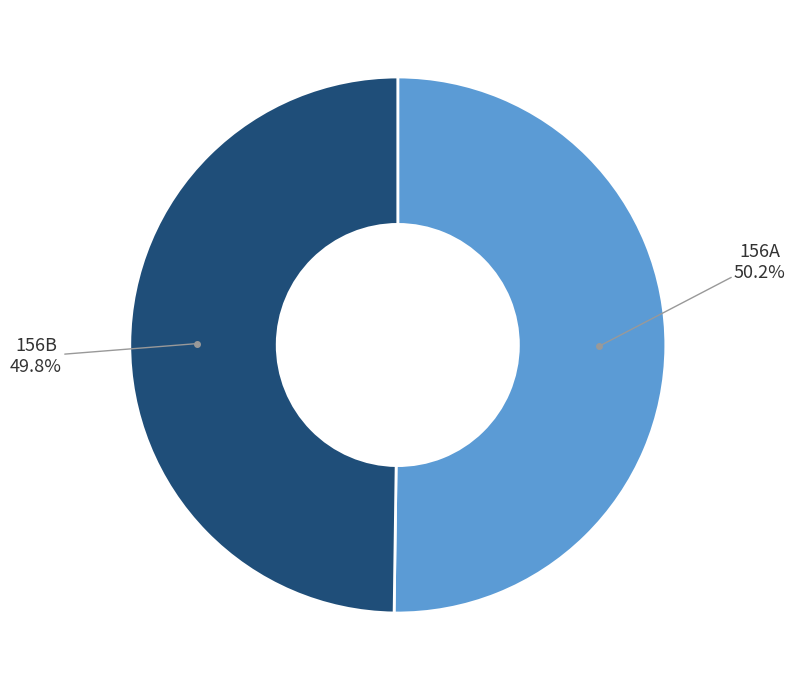

Does any single category account for the majority?

Yes